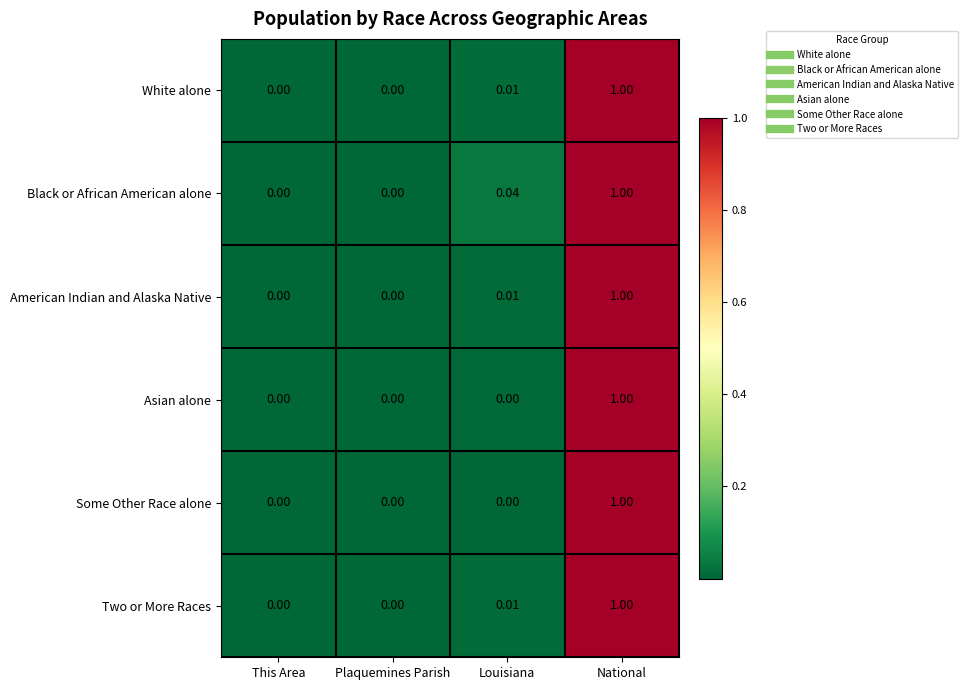

Which series has the largest total across all categories?

Black or African American alone